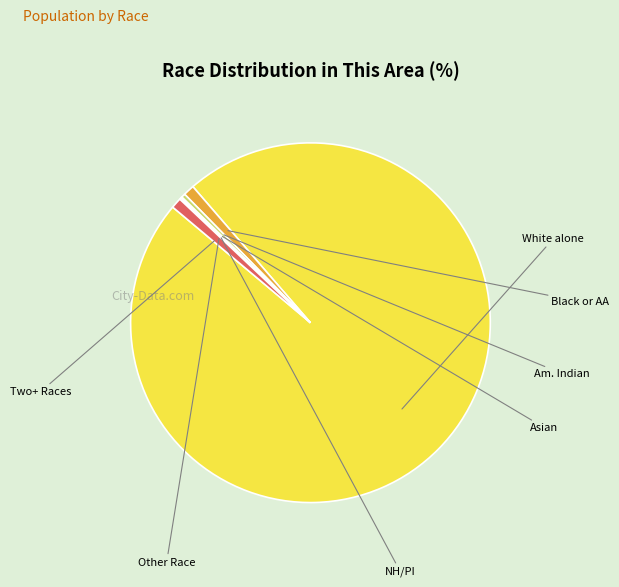

To the nearest percent, what is the difference between the largest and smallest slice percentages?

97%